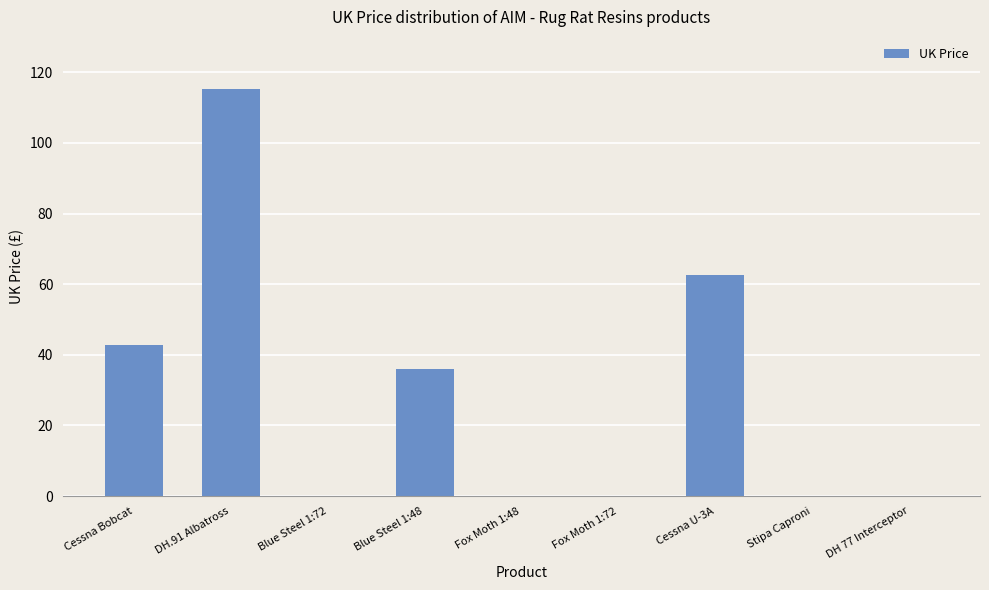

Which has a higher value, Blue Steel 1:72 or Blue Steel 1:48?

Blue Steel 1:48